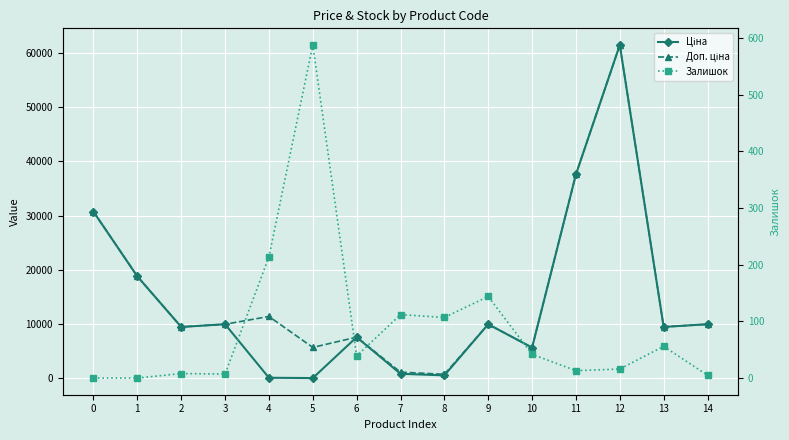

How many values in the Доп. ціна series exceed 9974?

8